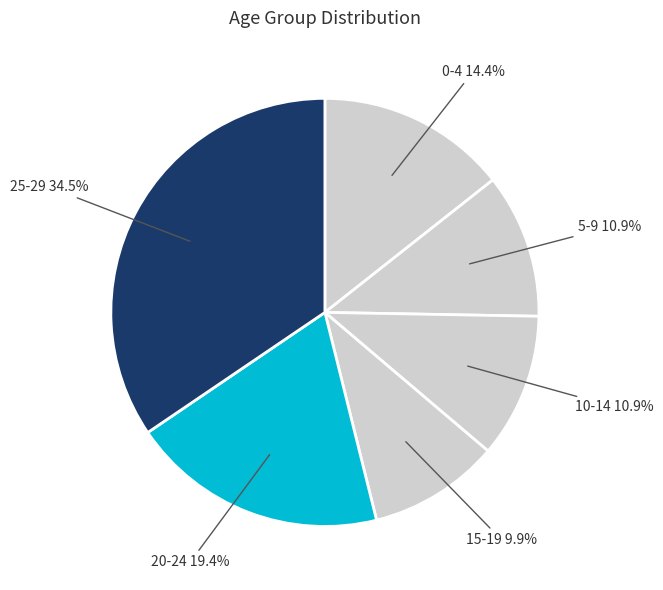

How many slices are in this pie chart?

6